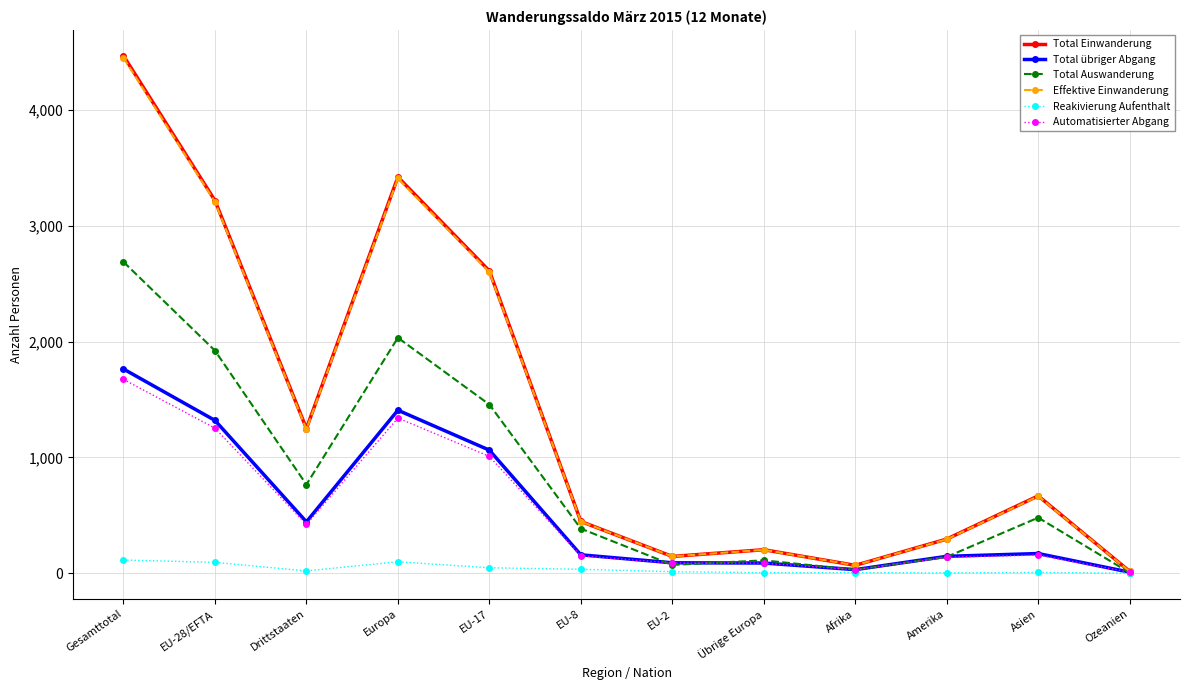

What are all the series names shown in the legend?

Total Einwanderung, Total übriger Abgang, Total Auswanderung, Effektive Einwanderung, Reakivierung Aufenthalt, Automatisierter Abgang